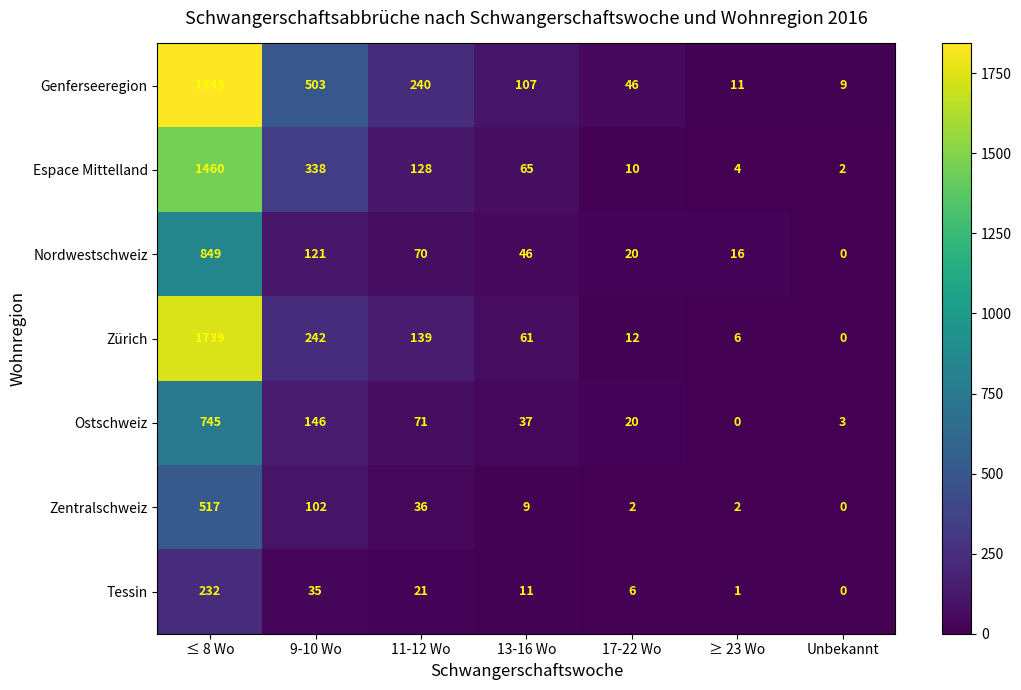

Where does the Nordwestschweiz series first go above 46?

≤ 8 Wo